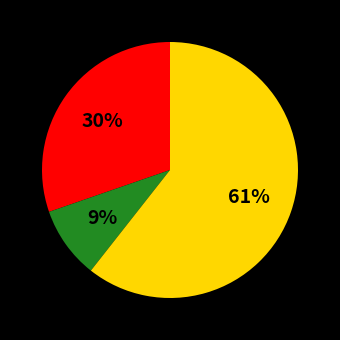

To the nearest percent, what is the average slice percentage?

33%